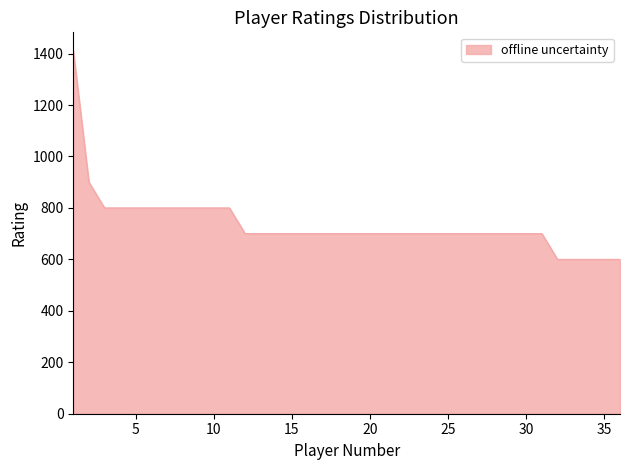

What is the average value?

736